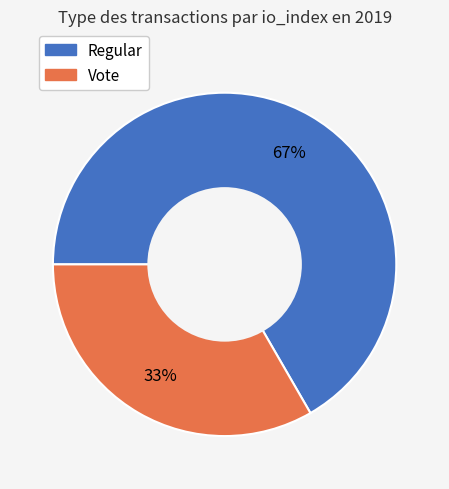

To the nearest percent, what is the average slice percentage?

50%